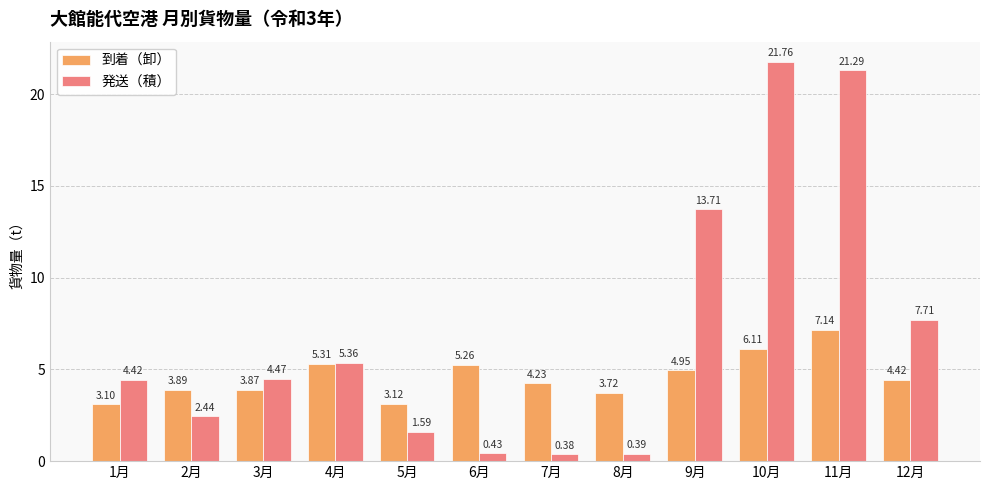

What is the label of the 9th bar from the right?

4月